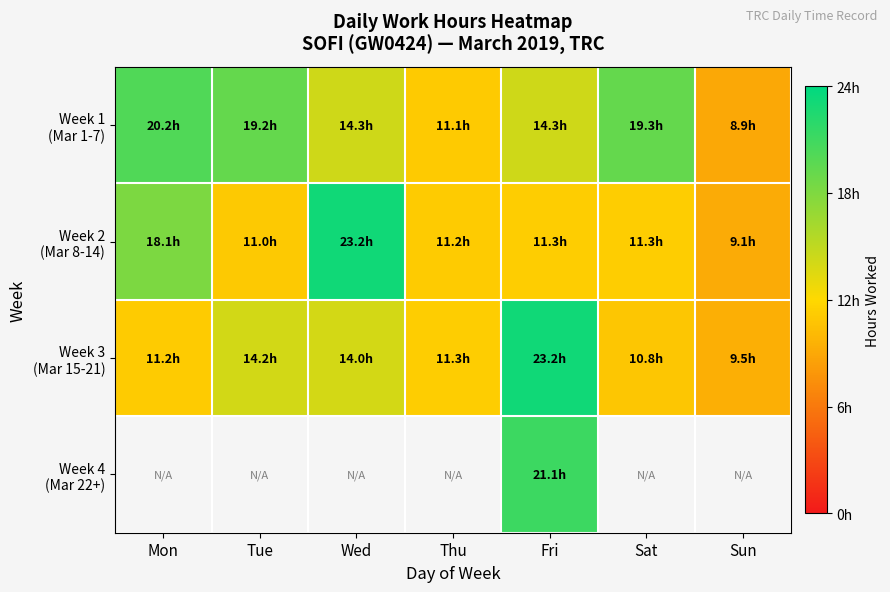

Which series has the largest total across all categories?

Week 1 (Mar 1-7)